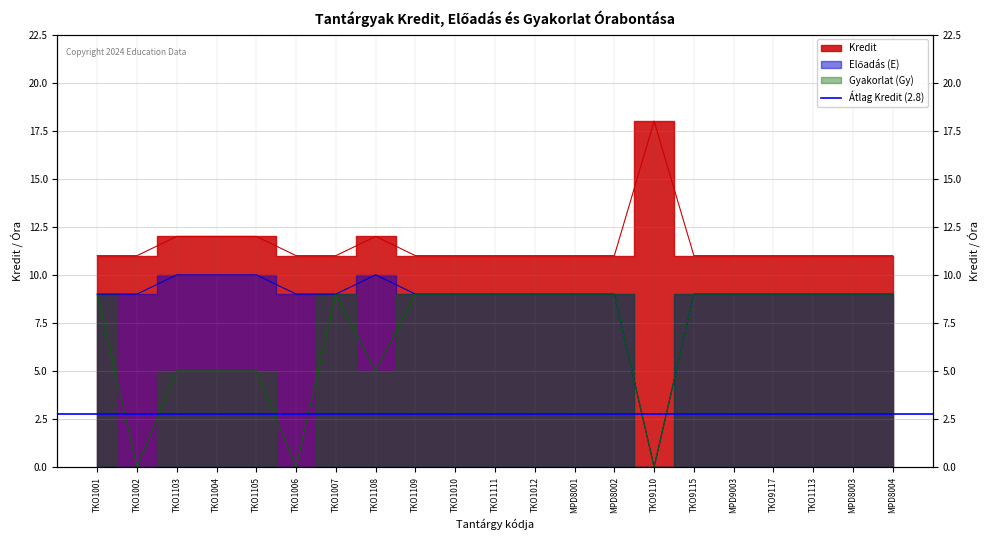

At which category is the sum across all series the highest?

TKO1001